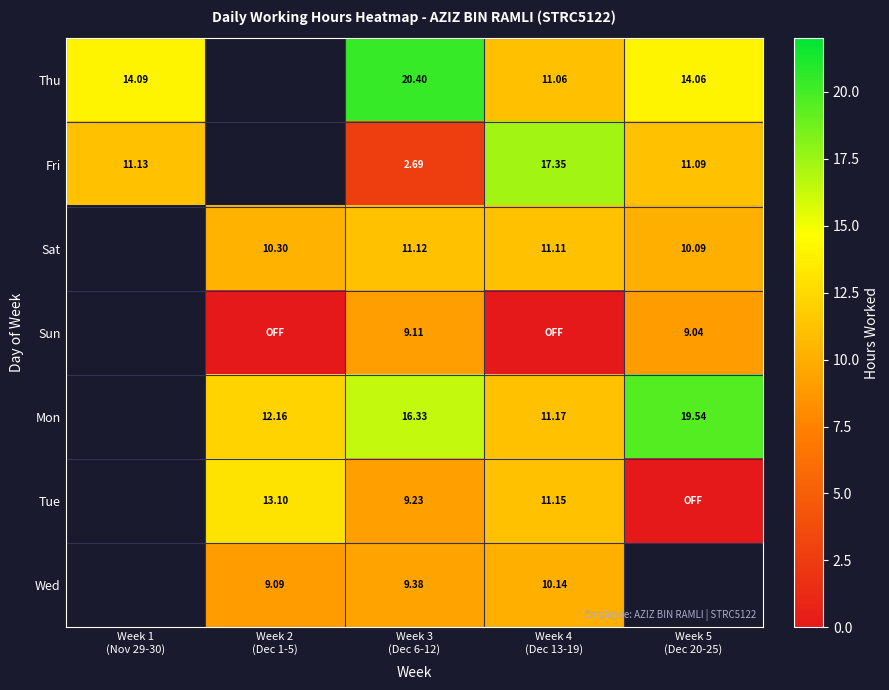

True or false: Mon has a value of 16.3 at Week 3 (Dec 6-12).

True